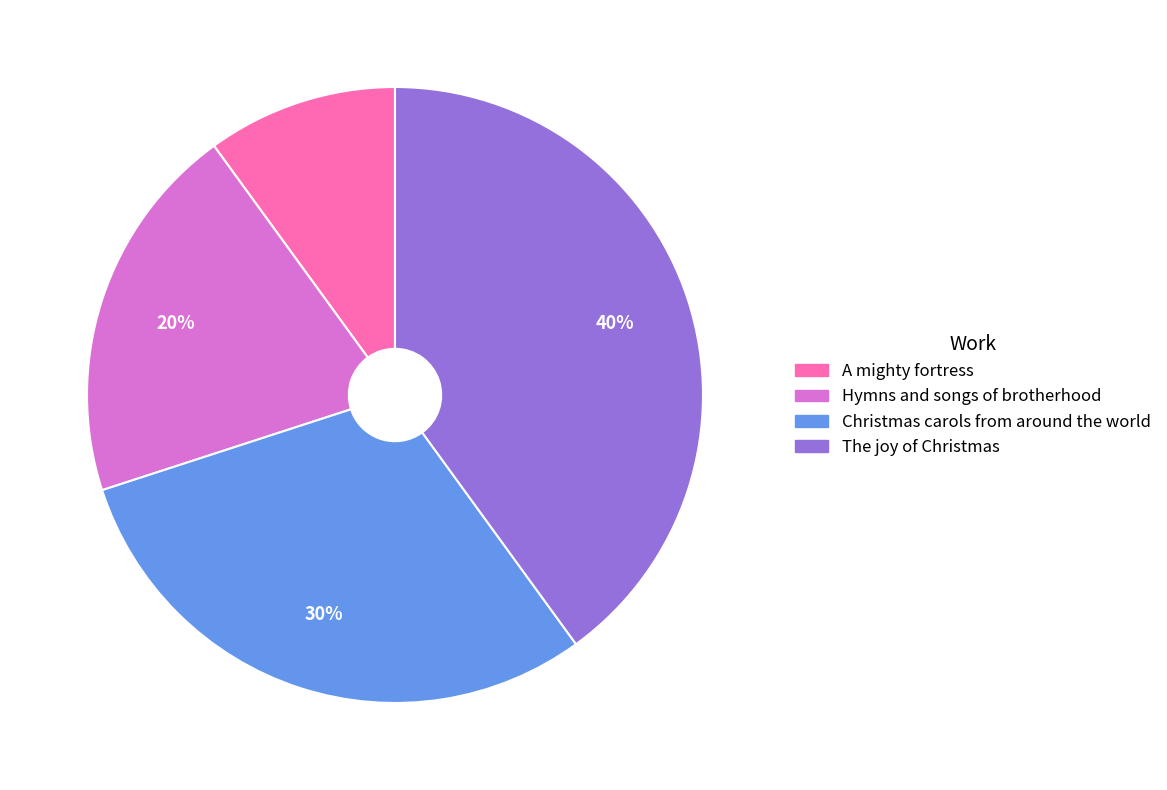

To the nearest percent, what is the difference between the Christmas carols from around the world and The joy of Christmas slice percentages?

10%